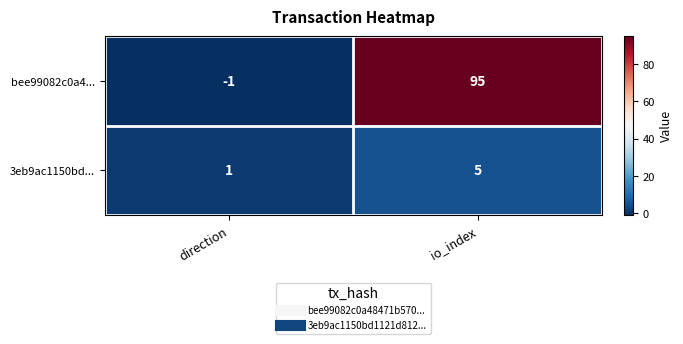

What is the total value across all series at io_index?

100